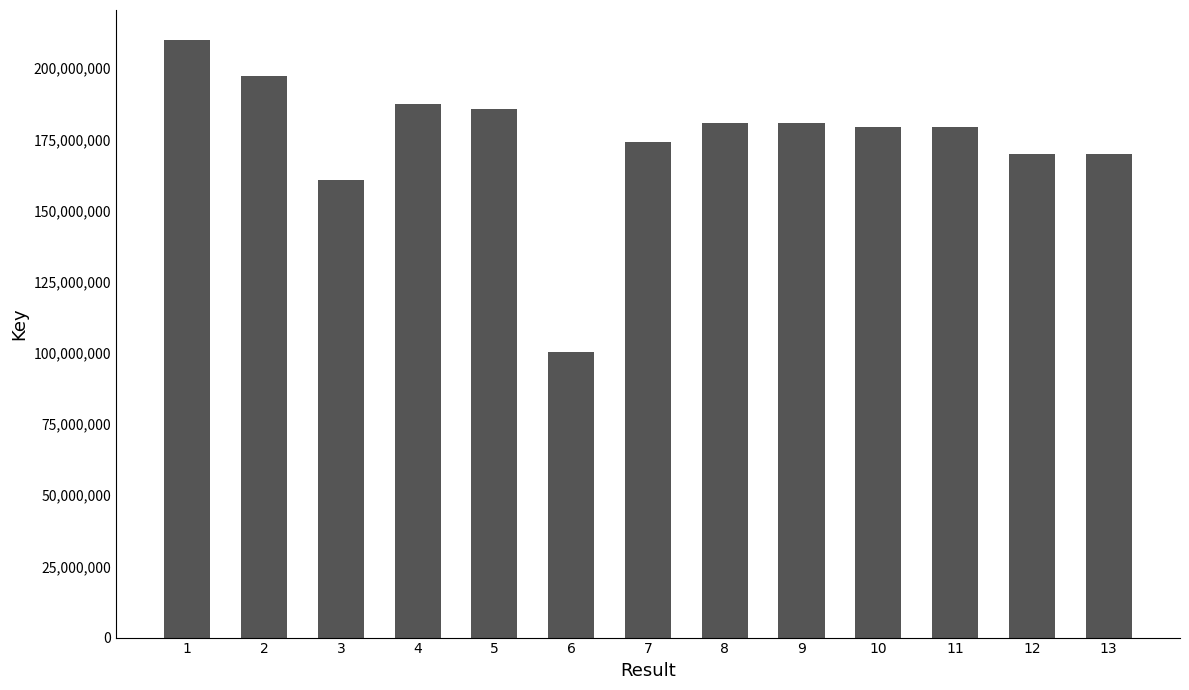

How many values are below 179374305?

6